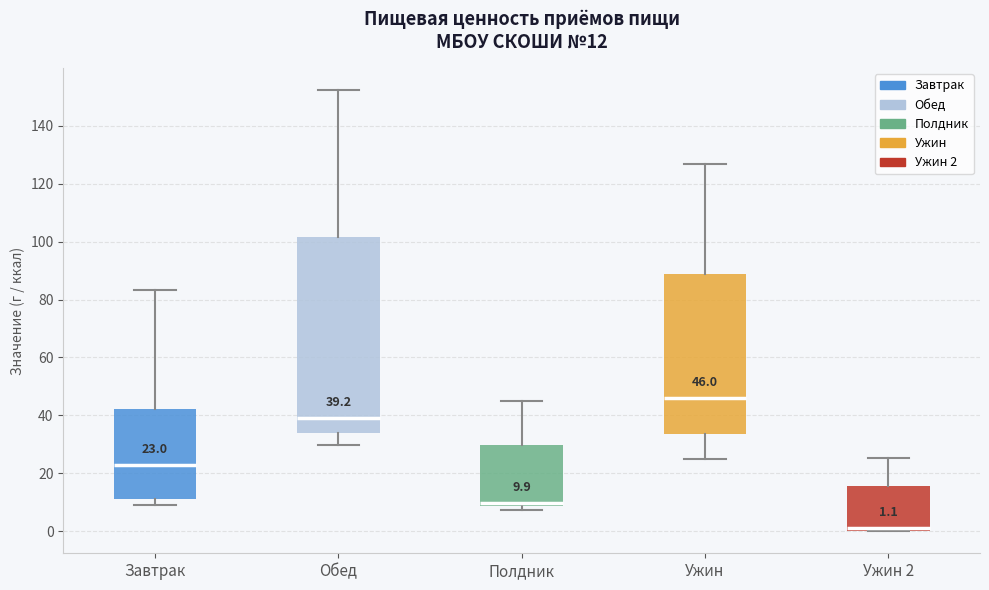

Which box's median line is the lowest?

Ужин 2